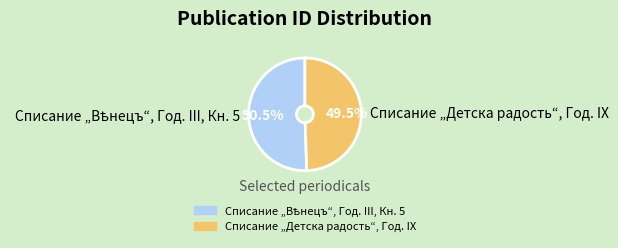

What percentage is NOT represented by Списание „Детска радость“, Год. IX?

50.5%